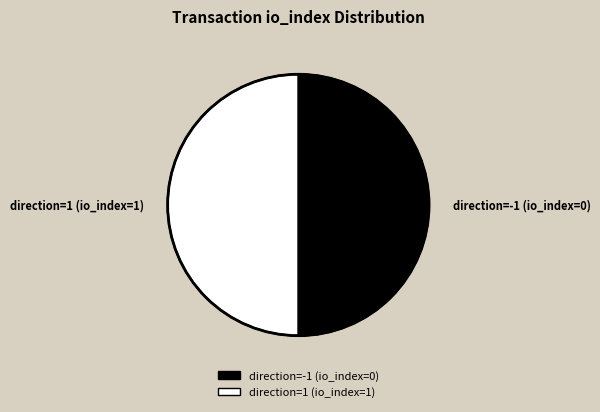

The direction=1 (io_index=1) slice represents 89% of the pie. True or false?

False